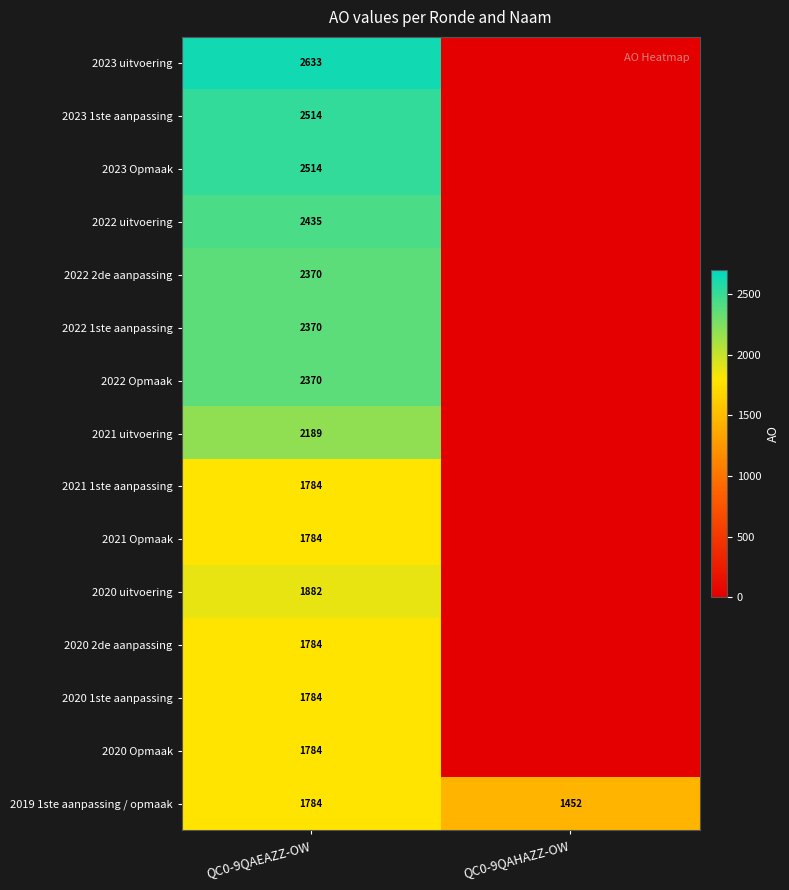

True or false: 2021 1ste aanpassing has a value of 1784 at QC0-9QAEAZZ-OW.

True